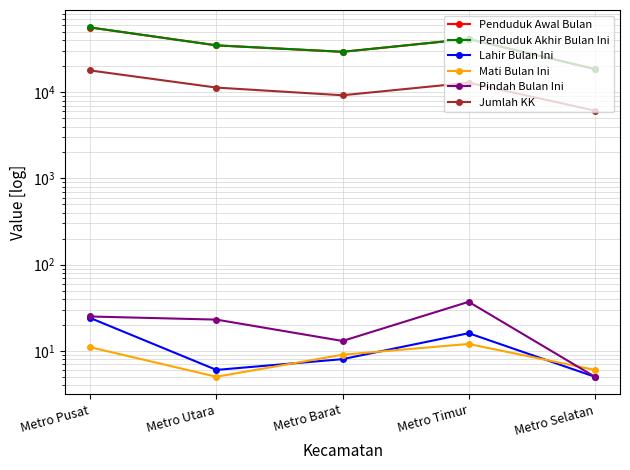

What is the sum of the Lahir Bulan Ini values at Metro Barat and Metro Selatan?

13